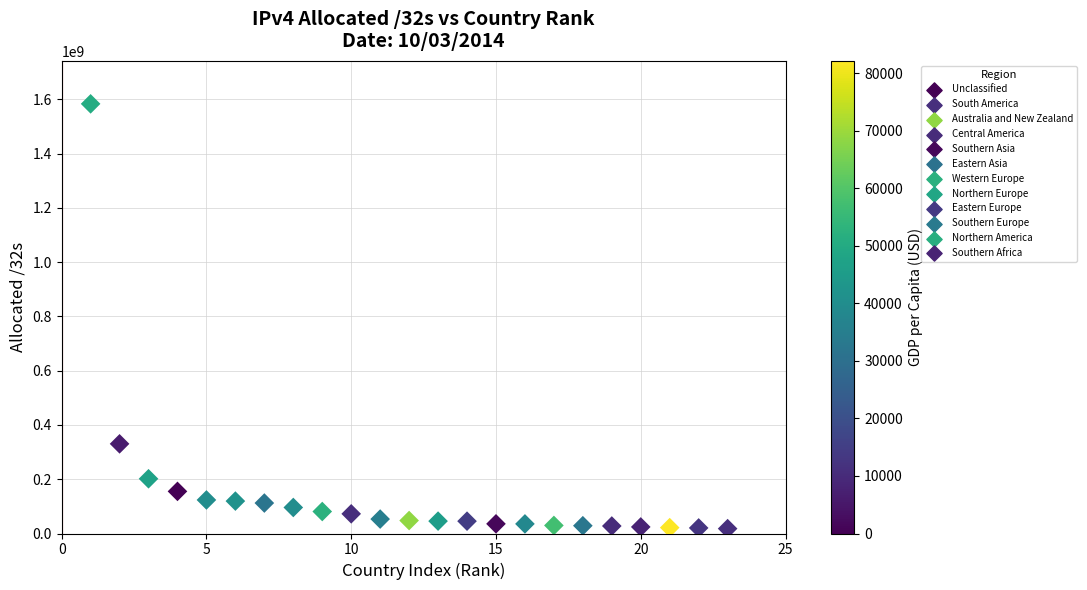

What Y value in the scatter plot is closest to 800621760?

330402560